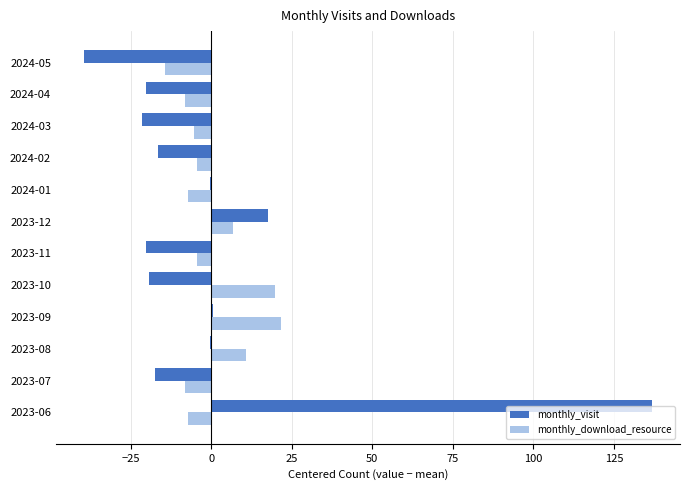

What is the highest value of the monthly_download_resource series?

21.8